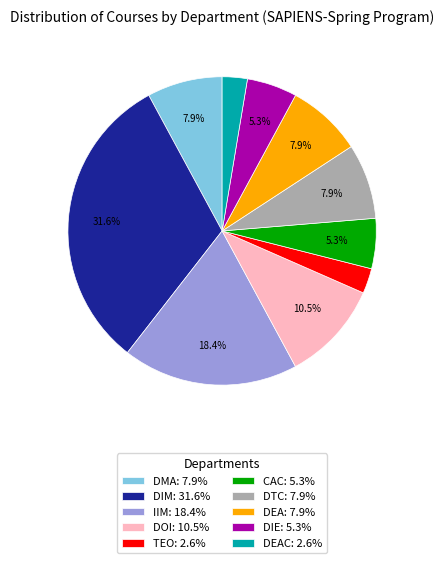

Approximately how many times larger is the value at DIM: 31.6% compared to IIM: 18.4%?

1.7